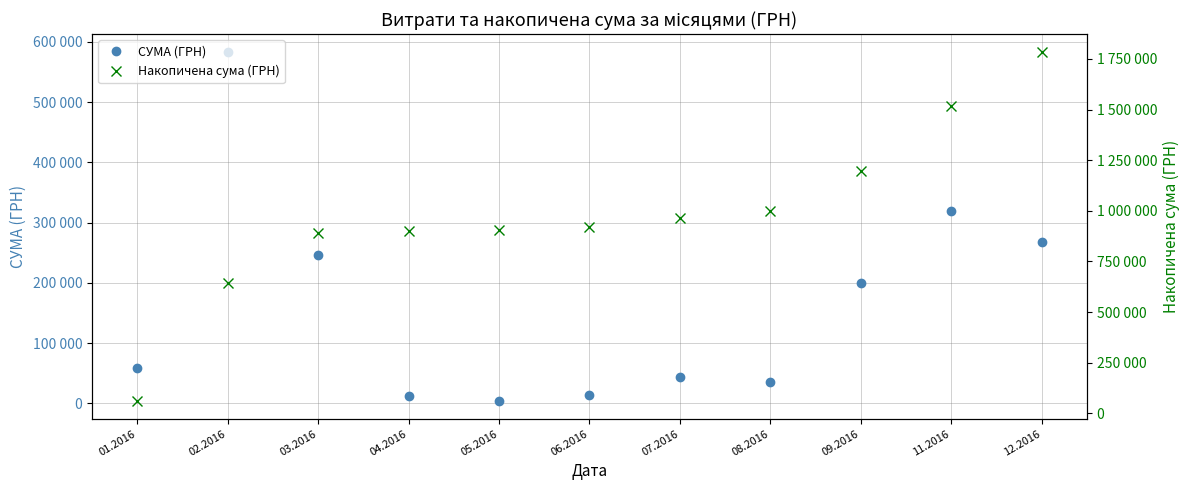

True or false: Накопичена сума (ГРН) and СУМА (ГРН) intersect in this chart.

False